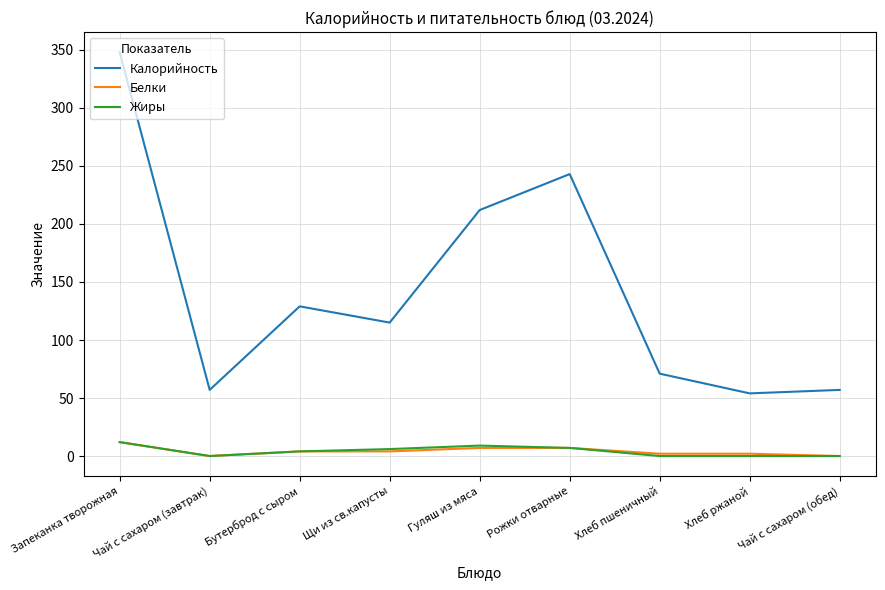

Where is the first local maximum for Калорийность?

Бутерброд с сыром